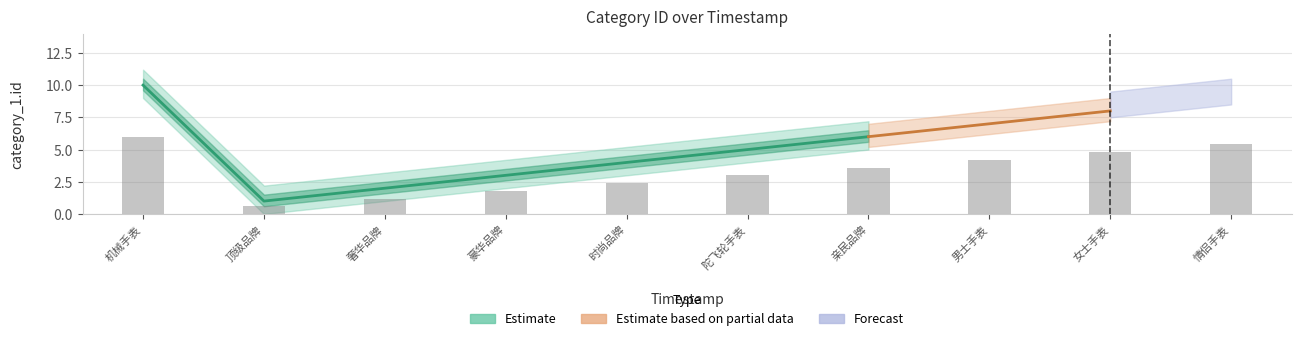

Reading left to right, what are all the values shown in this chart?

6.0	0.6	1.2	1.8	2.4	3.0	3.6	4.2	4.8	5.4